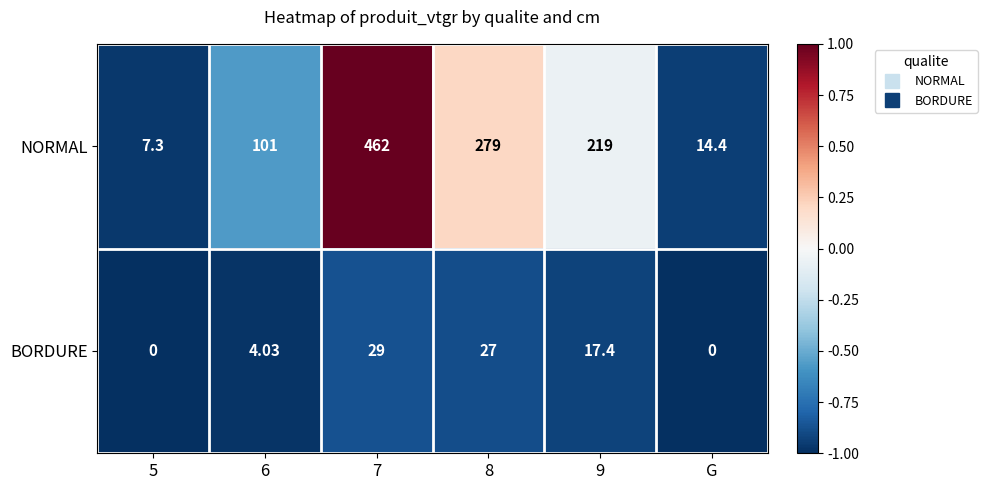

Rank the series by their maximum value, from lowest to highest.

BORDURE, NORMAL